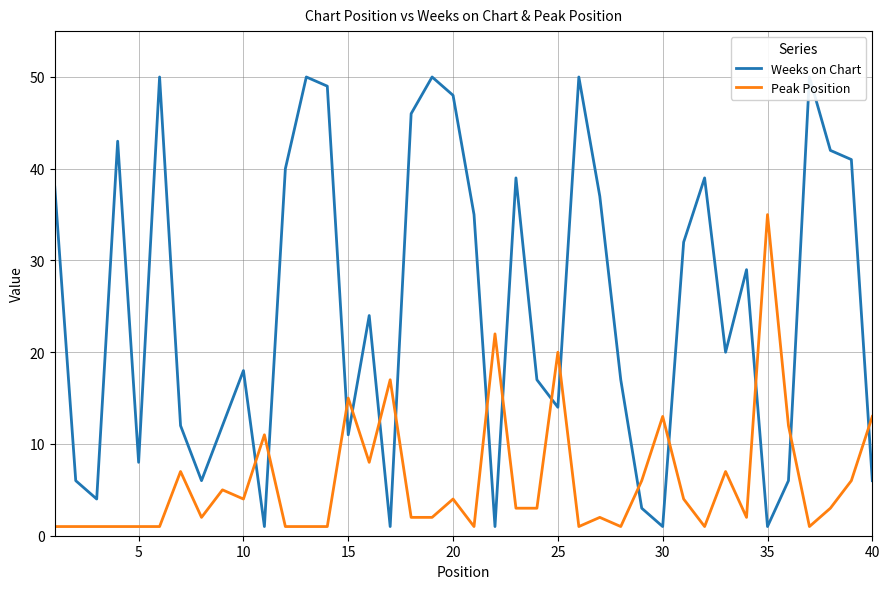

True or false: Weeks on Chart and Peak Position cross at least once.

True